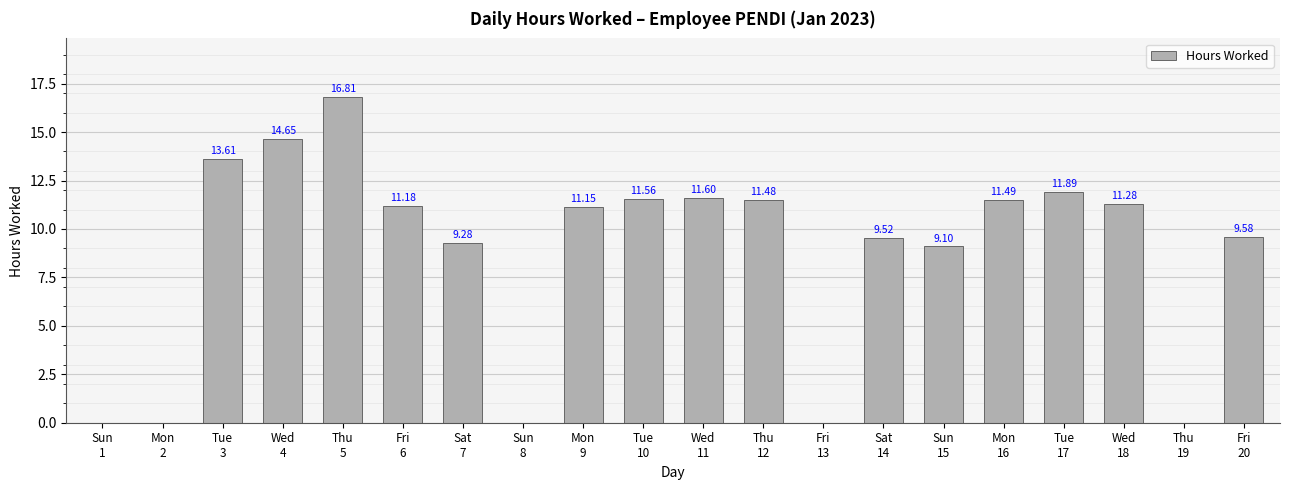

How many positive values are there?

15